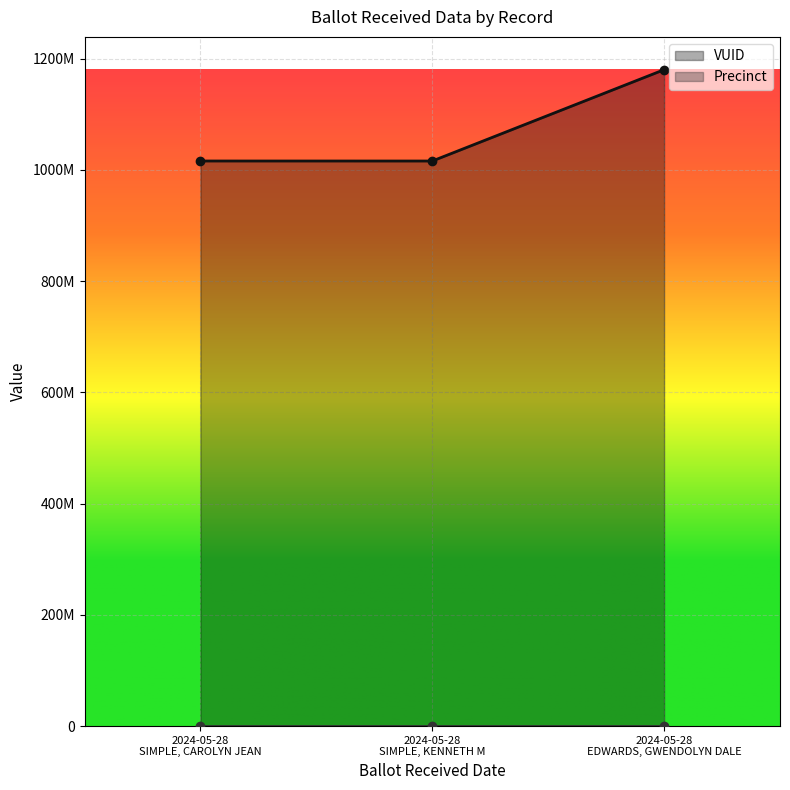

How many data points in Precinct are above 31?

1